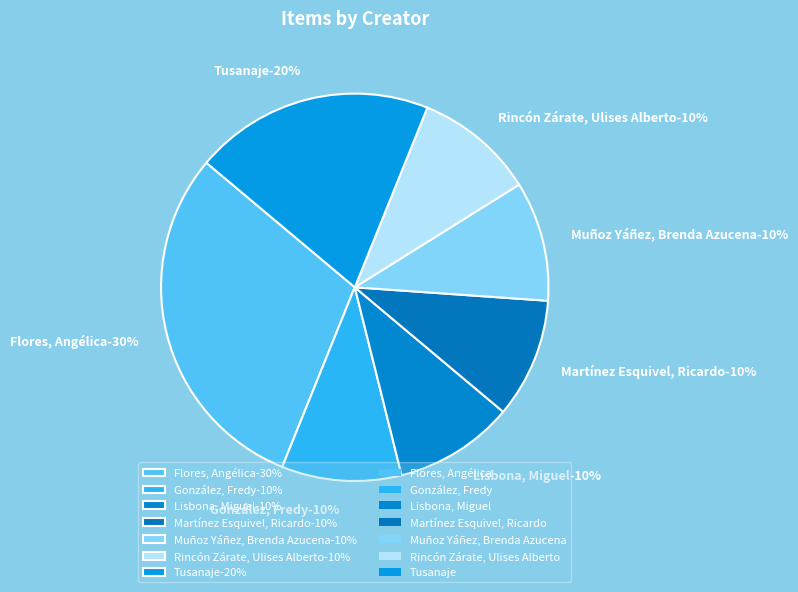

To the nearest percent, what is the difference between the largest and smallest slice percentages?

20%